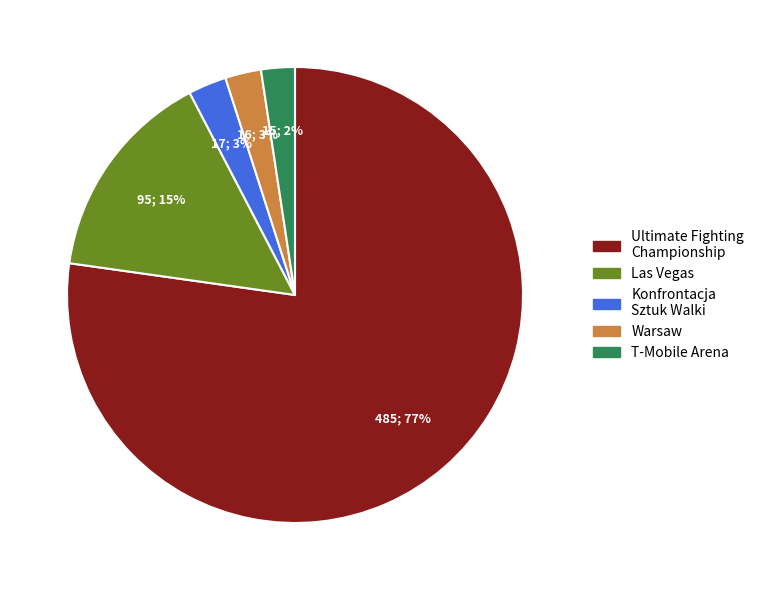

Which slice is the largest?

Ultimate Fighting Championship